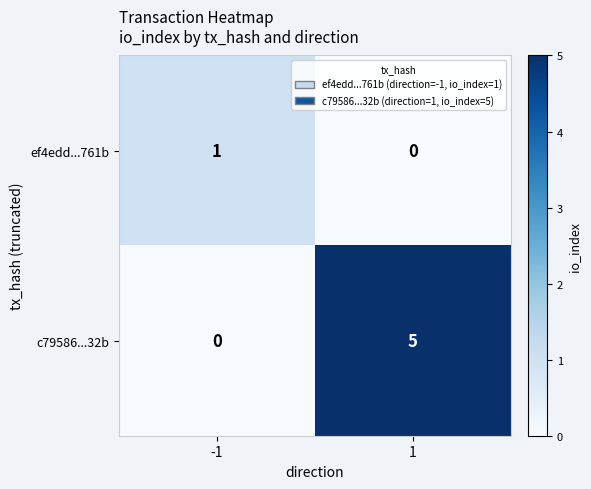

True or false: ef4edd...761b has a value of 0 at 1.

True